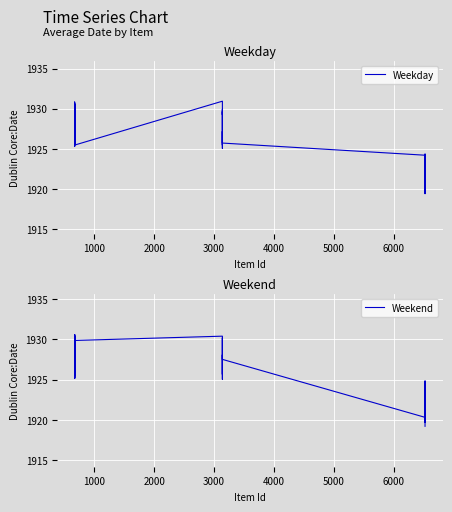

Which series changed the most between 671 and 670?

Weekday